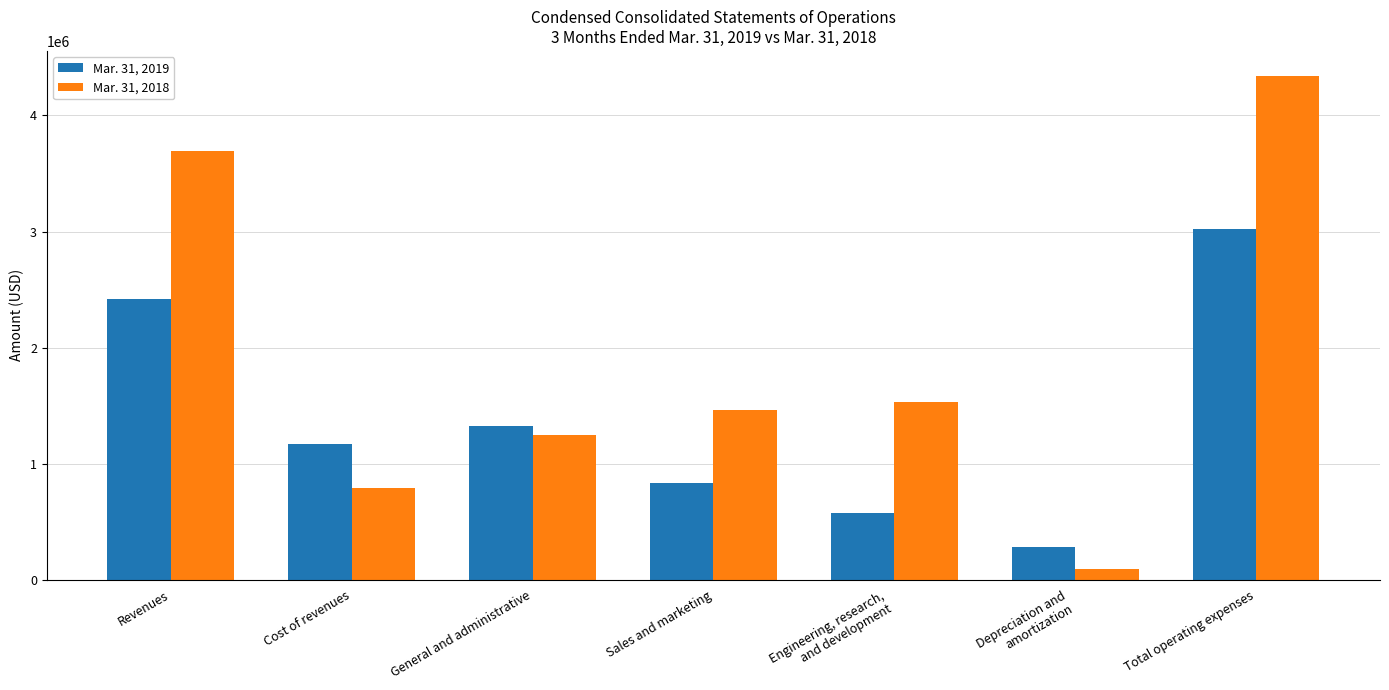

At which label is Mar. 31, 2018 closest to 2217730?

Engineering, research,
and development